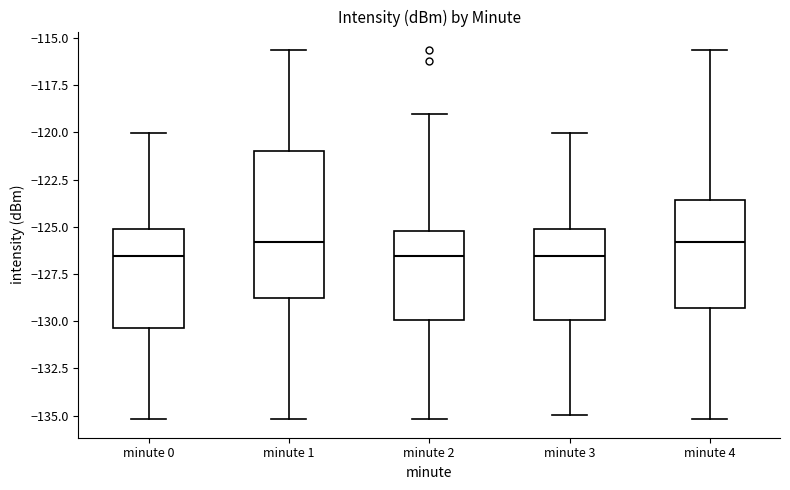

Reading left to right, transcribe this box plot: for each box, give where its median line is, the range the box spans, and where its two whiskers end, as read against the y-axis. The values are not printed on the chart, so give them approximately, as read against the axis.

minute 0: median -126.5, box -130.5 to -125.0, whiskers -135.0 to -120.0
minute 1: median -126.0, box -129.0 to -121.0, whiskers -135.0 to -115.5
minute 2: median -126.5, box -130.0 to -125.0, whiskers -135.0 to -119.0
minute 3: median -126.5, box -130.0 to -125.0, whiskers -135.0 to -120.0
minute 4: median -126.0, box -129.5 to -123.5, whiskers -135.0 to -115.5